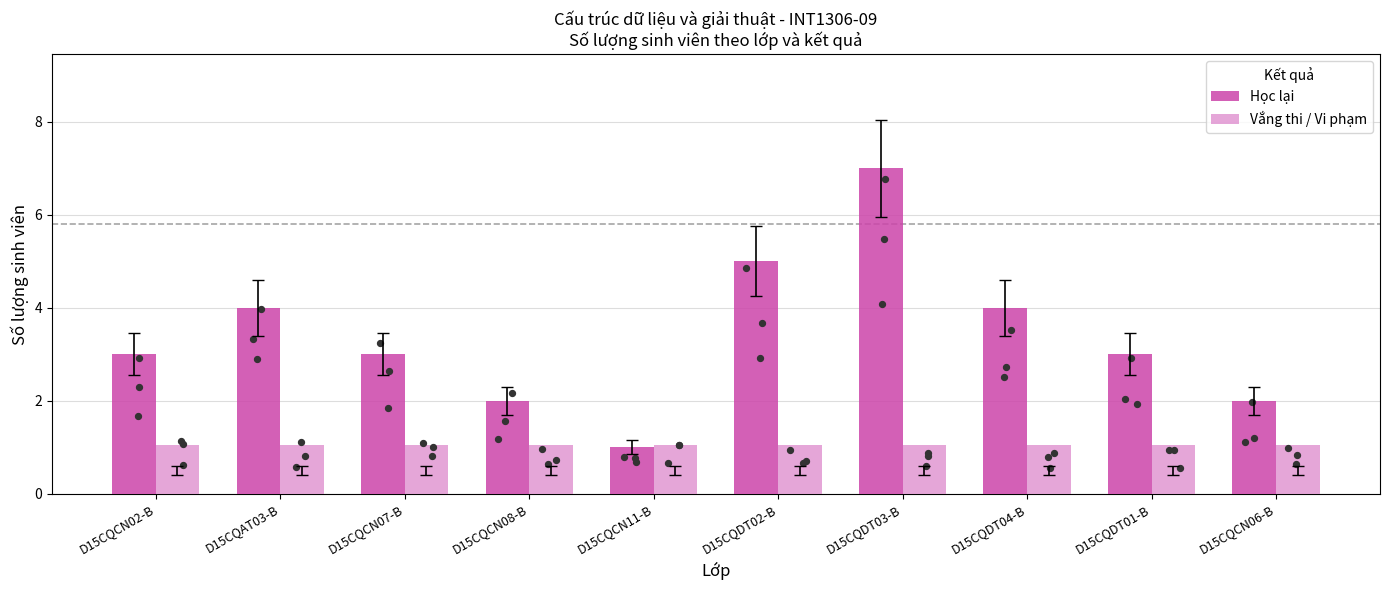

What are all the series names shown in the legend?

Học lại, Vắng thi / Vi phạm